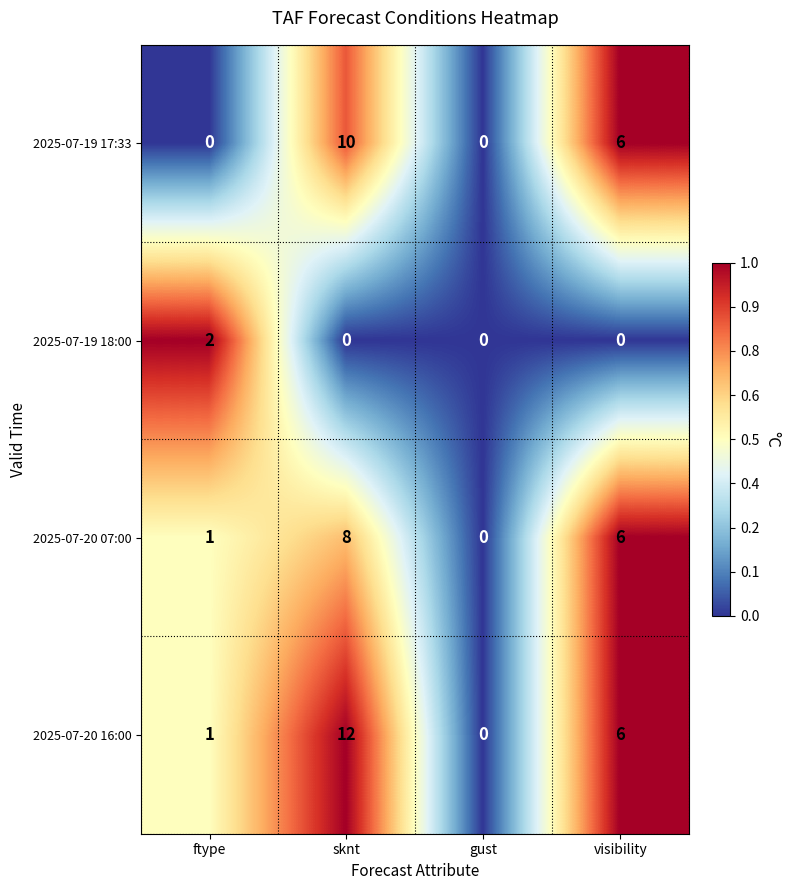

Read the 2025-07-19 17:33 value at visibility, to the nearest 5.

5